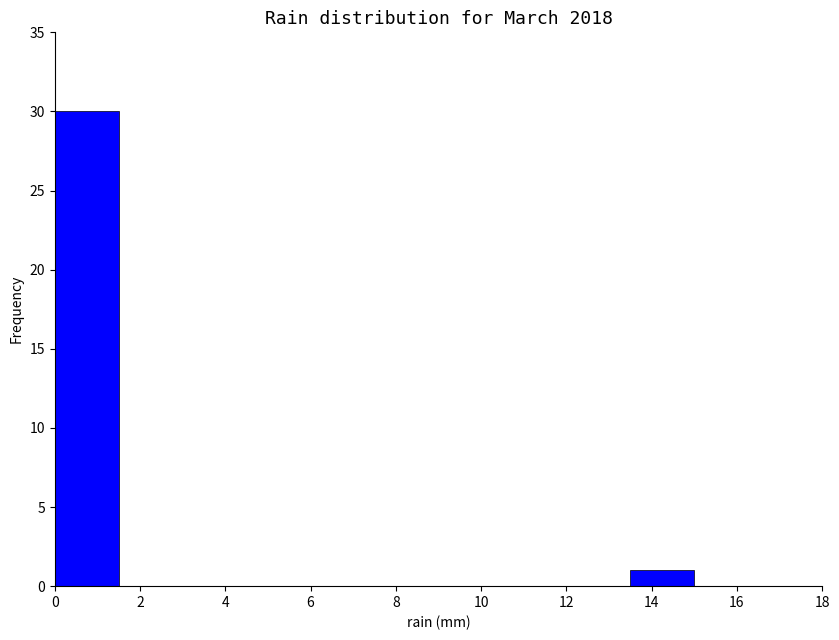

Reading left to right, list every bar in this chart as the range it spans on the x-axis followed by its height. Neither the bar edges nor the heights are printed on the chart, so give them approximately, as read against the axes.

0.0 to 1.5: 30
1.5 to 3.0: 0
3.0 to 4.5: 0
4.5 to 6.0: 0
6.0 to 7.5: 0
7.5 to 9.0: 0
9.0 to 10.5: 0
10.5 to 12.0: 0
12.0 to 13.5: 0
13.5 to 15.0: 1